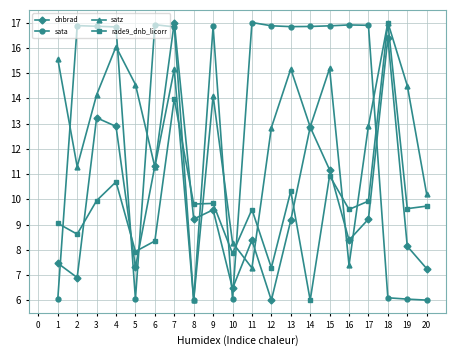

What is the difference between the second highest and second lowest values in the sata series?

10.9